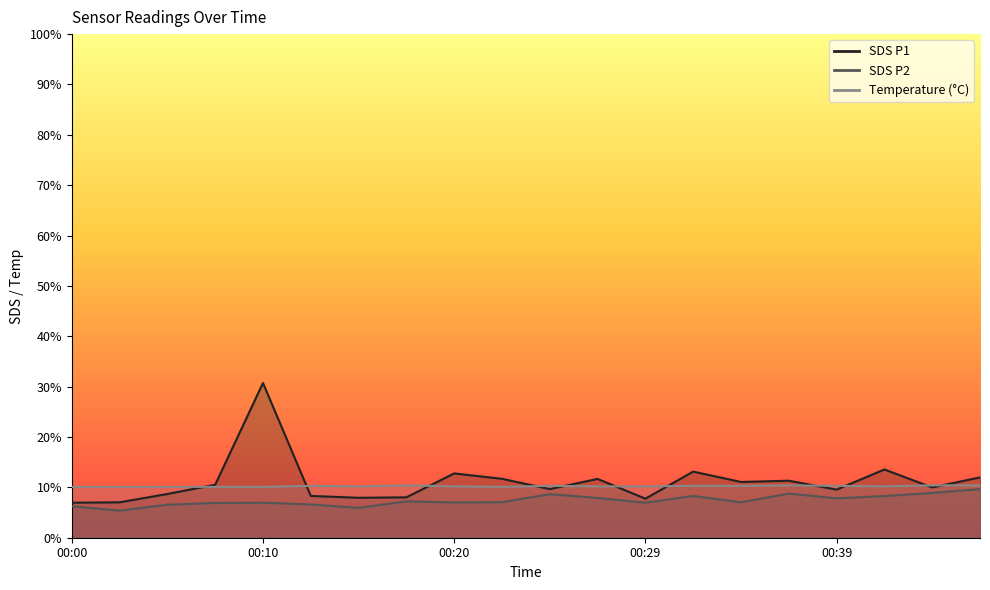

At 00:20, list the series in order from smallest to largest.

SDS_P2, Temp, SDS_P1